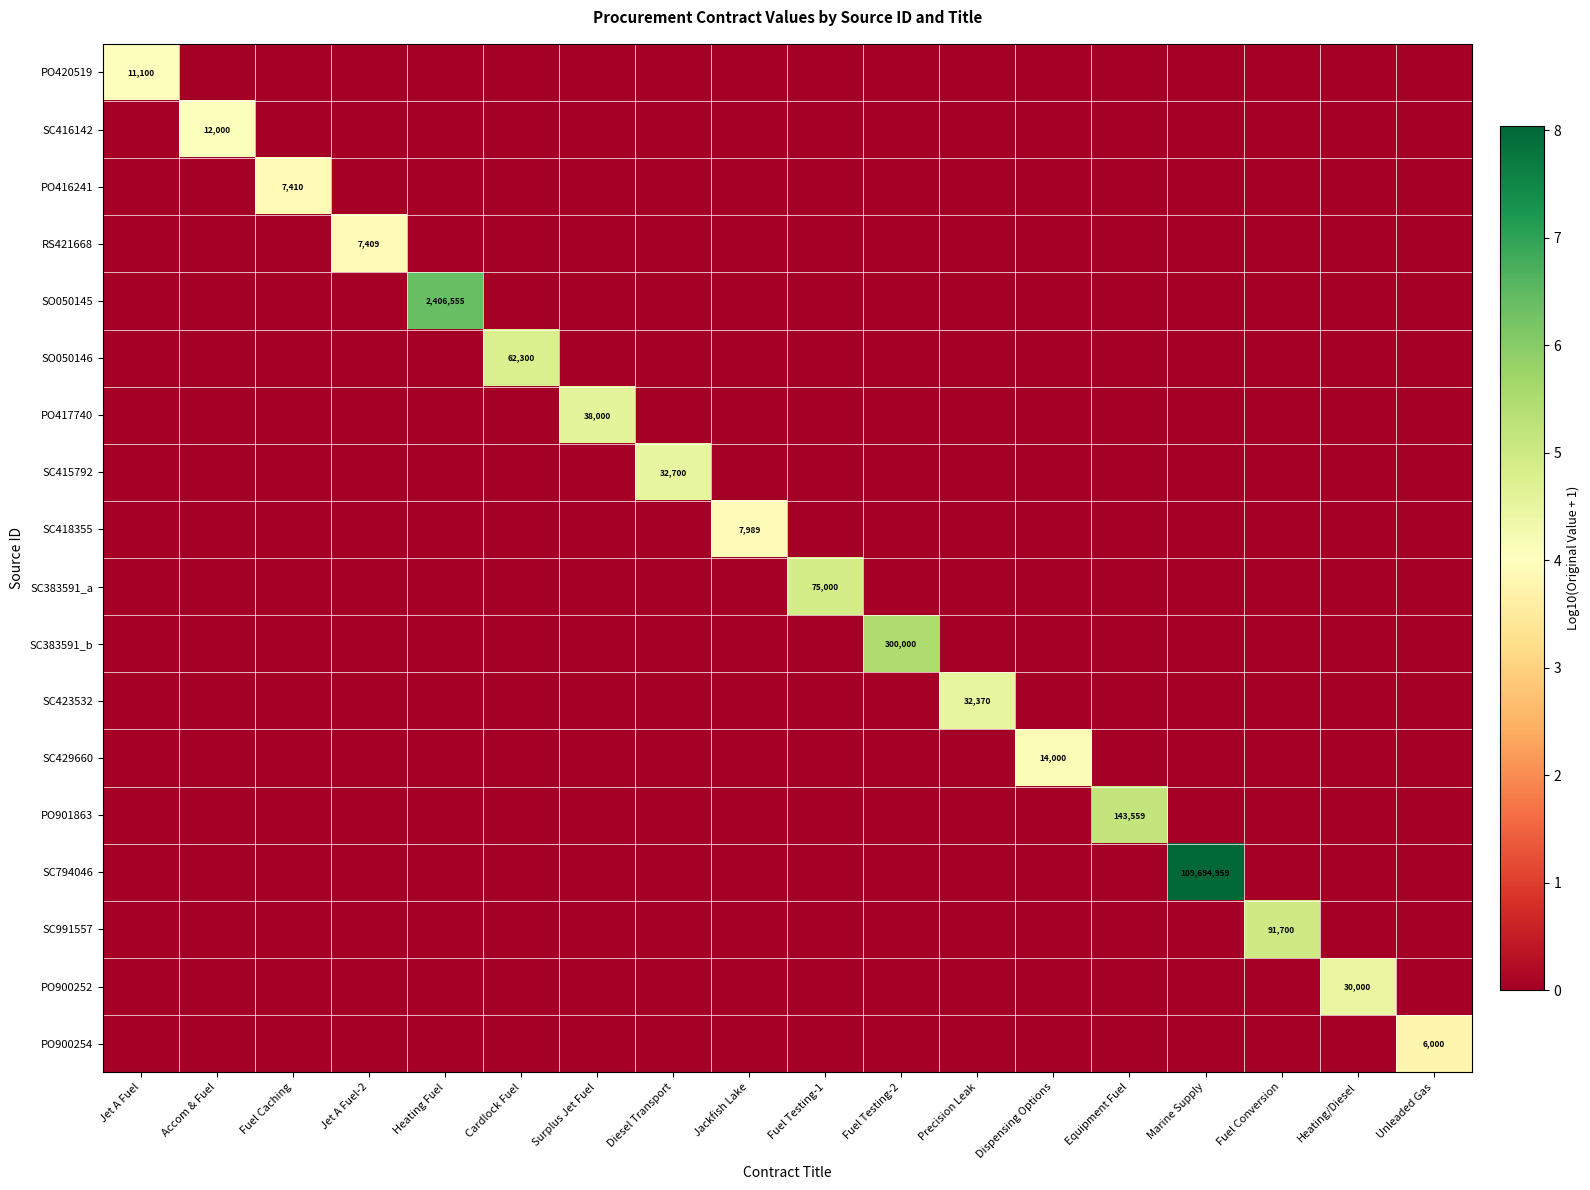

At which category does the chart reach its minimum across all series?

Accom & Fuel